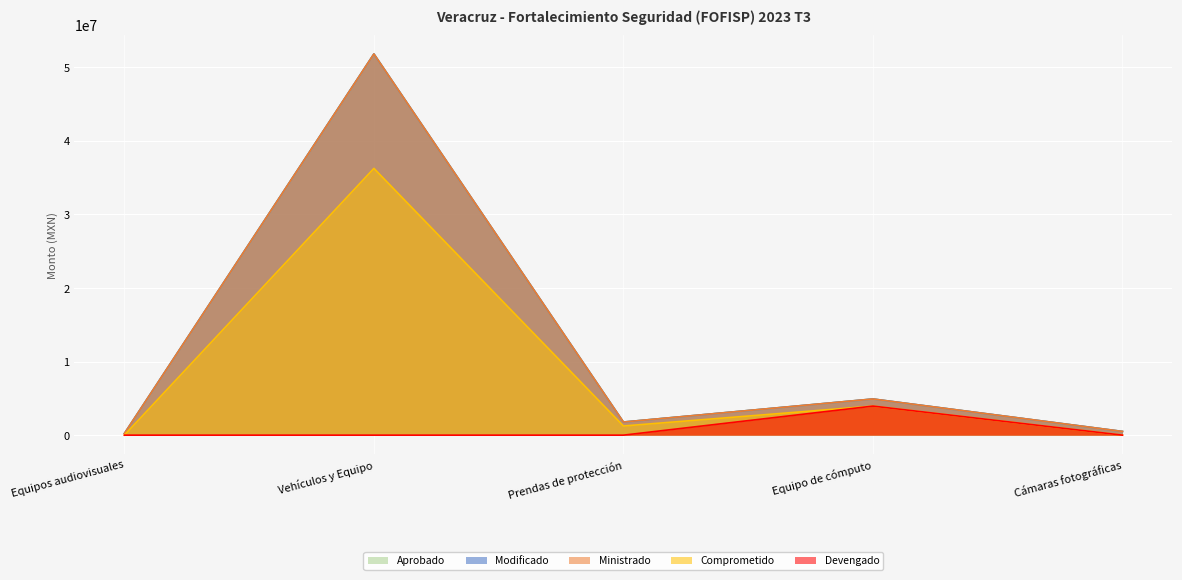

Is the value of Aprobado at Vehículos y Equipo greater than the value of Devengado at Prendas de protección?

Yes